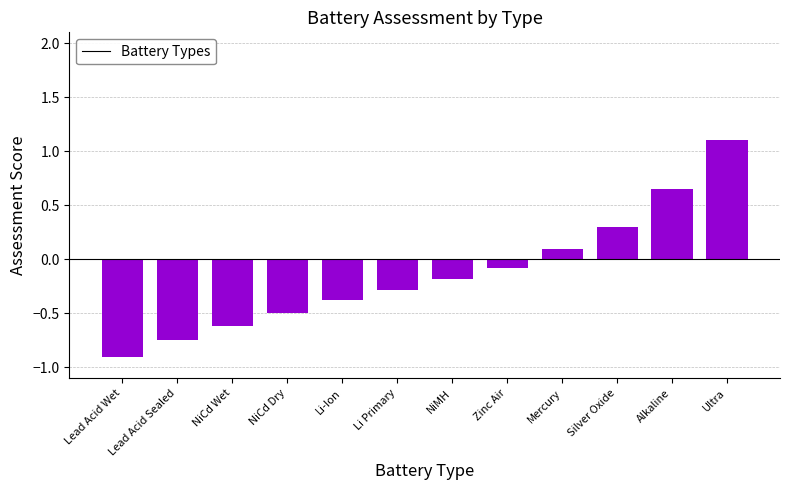

How many positive values are there?

4